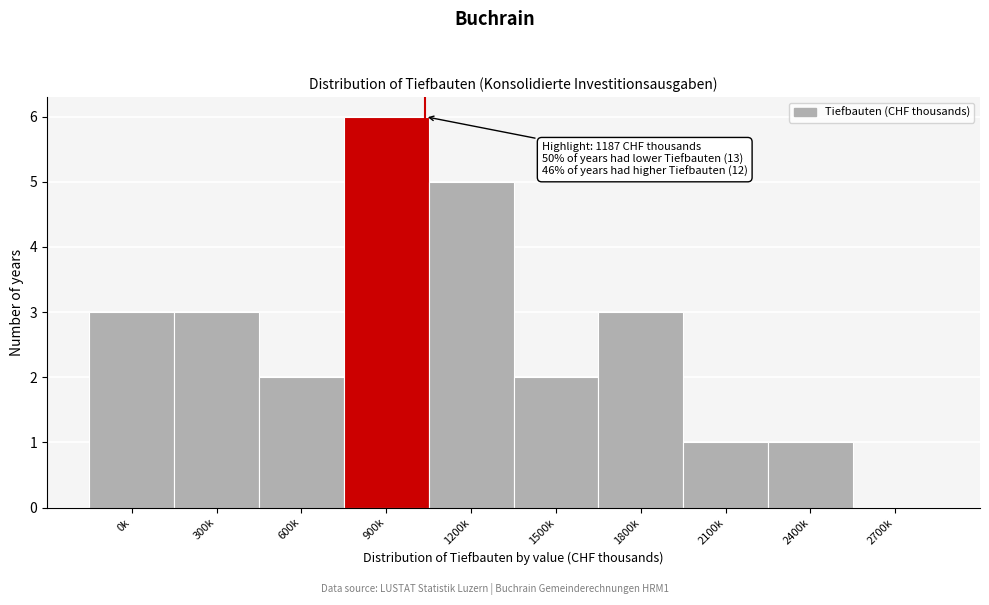

Reading right to left, list all the values displayed in this chart.

2700k=0	2400k=1	2100k=1	1800k=3	1500k=2	1200k=5	900k=6	600k=2	300k=3	0k=3